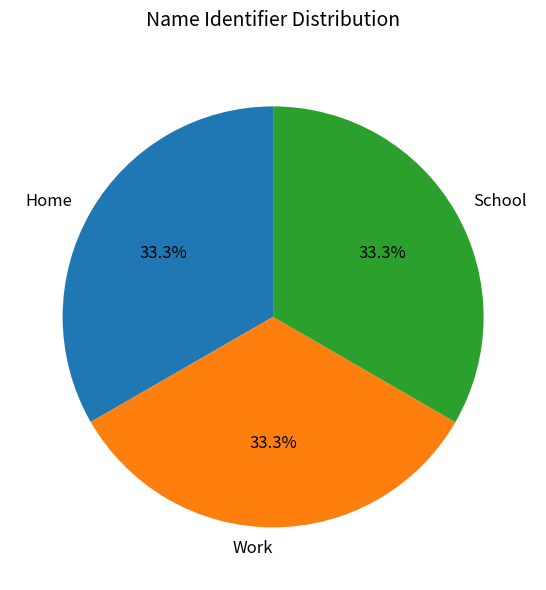

What is the ratio of the value at School to the value at Work?

1.0